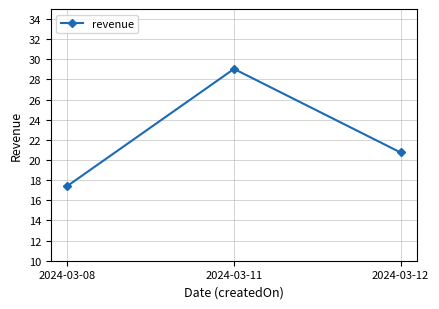

Reading left to right, what are all the values shown in this chart?

17.4	29.1	20.8